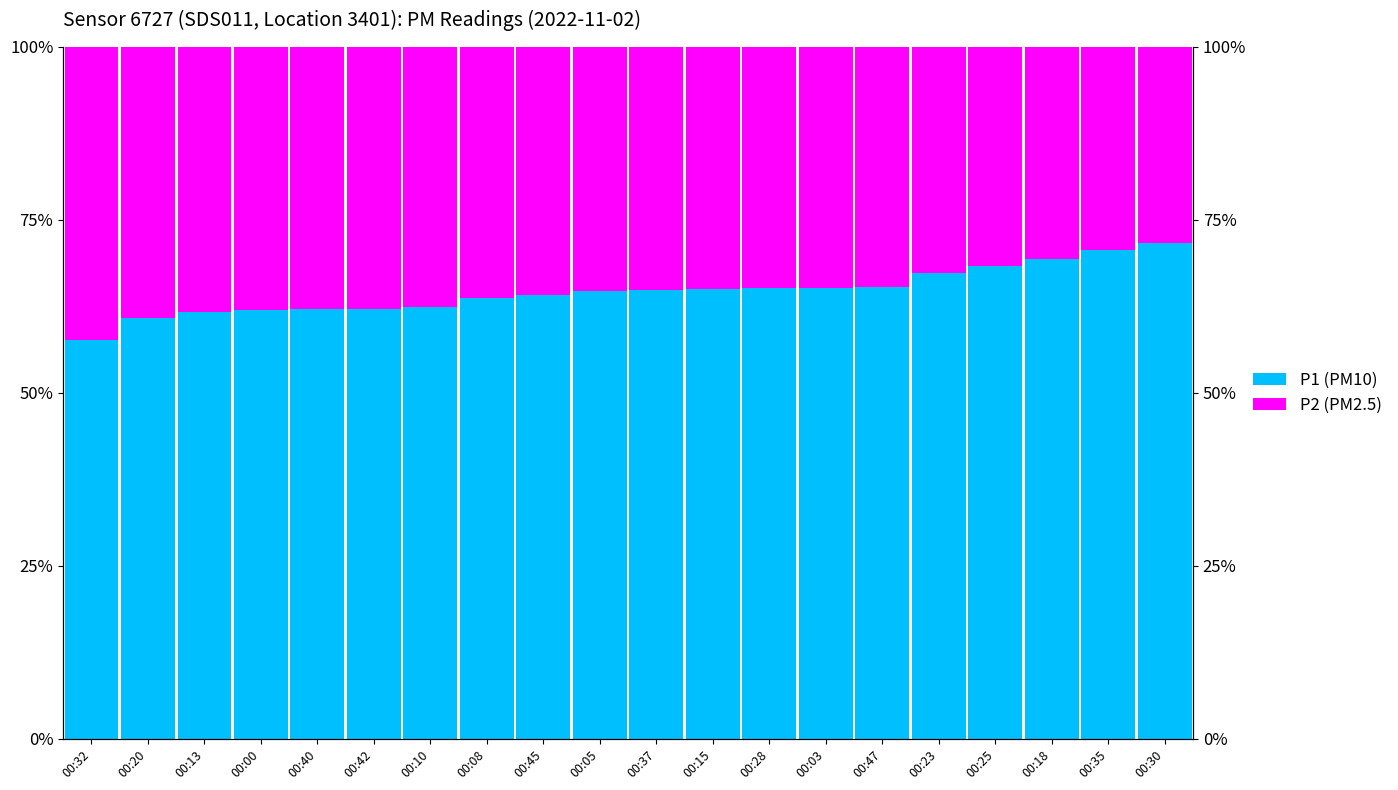

What is the difference between the P2 (PM2.5) values at 00:03 and 00:18?

4.1